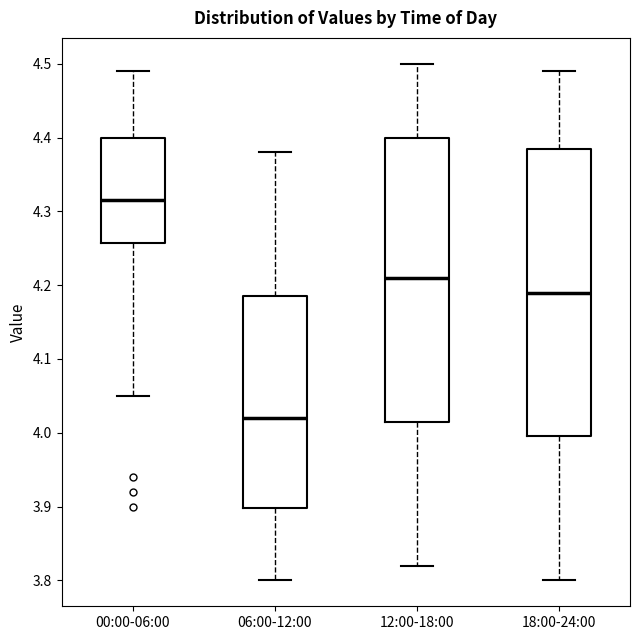

Where does the median line of the box for 18:00-24:00 sit on the y-axis? The values are not printed on the chart, so give them approximately, as read against the axis.

4.19